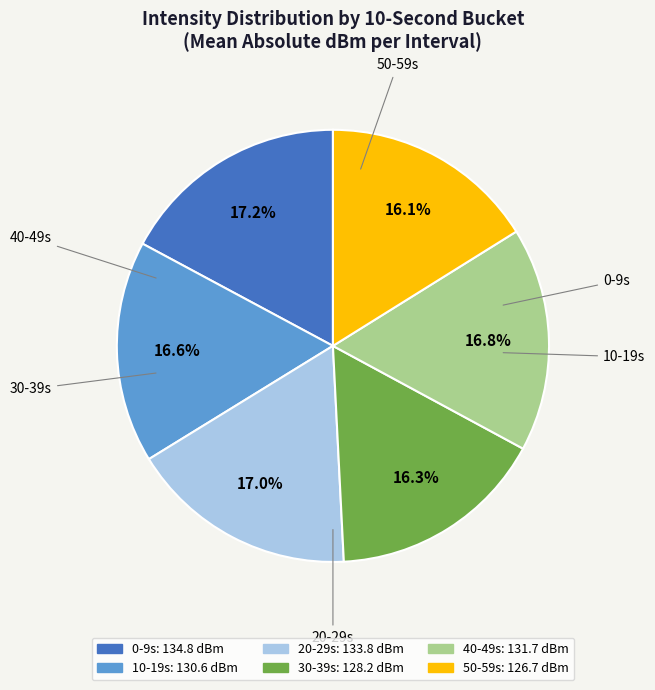

Is there a majority slice in this chart?

No